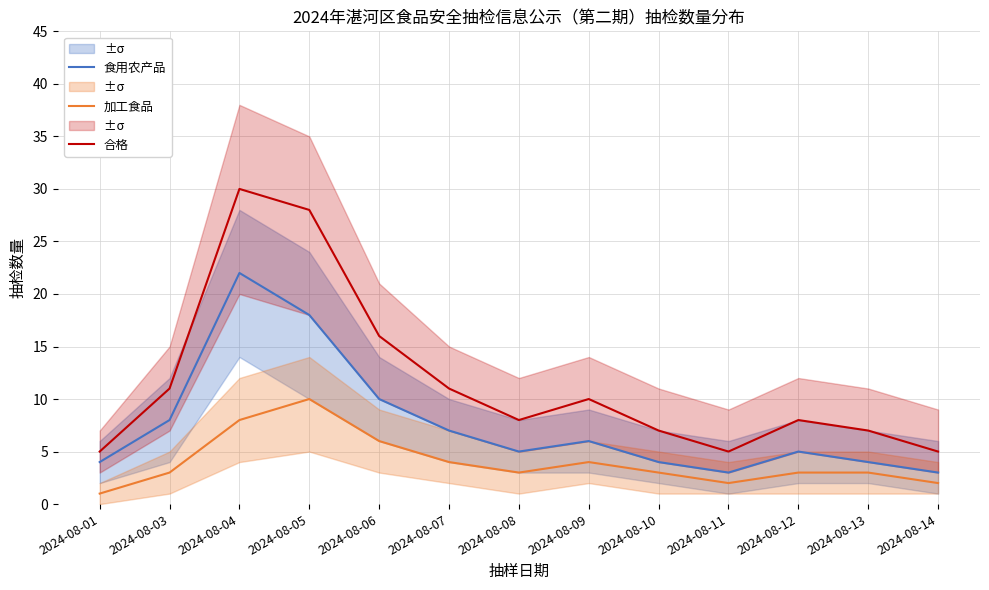

True or false: 食用农产品 and 合格 intersect in this chart.

False